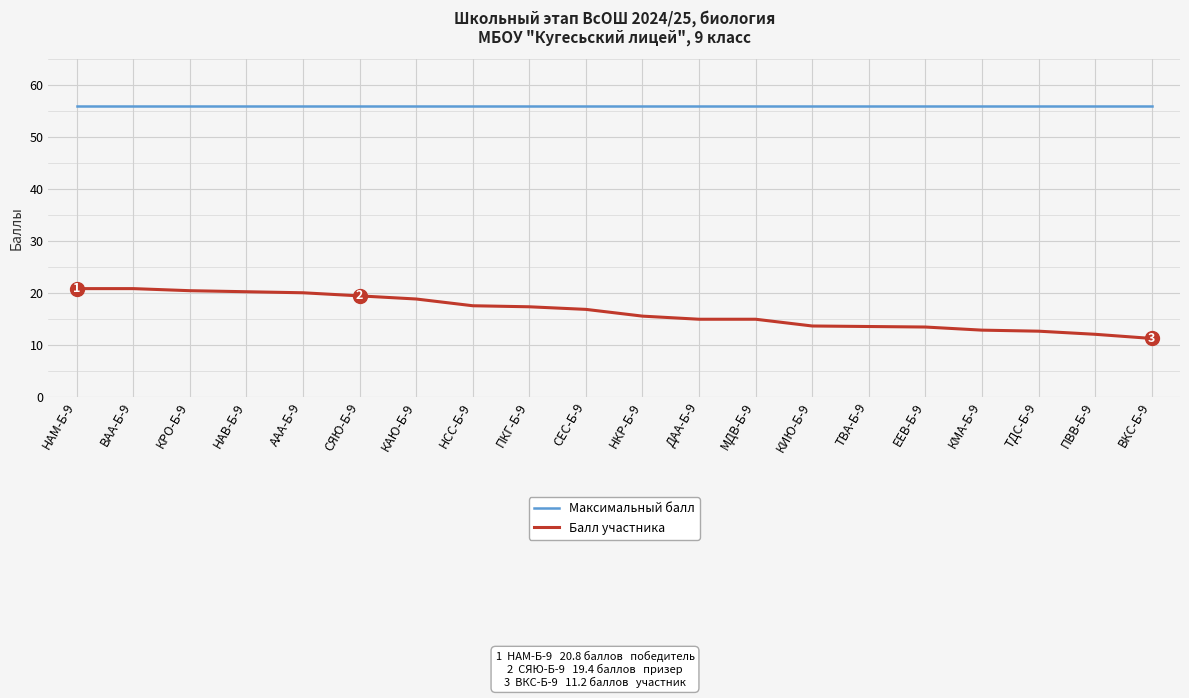

Read the Максимальный балл value at НАВ-Б-9.

56.0